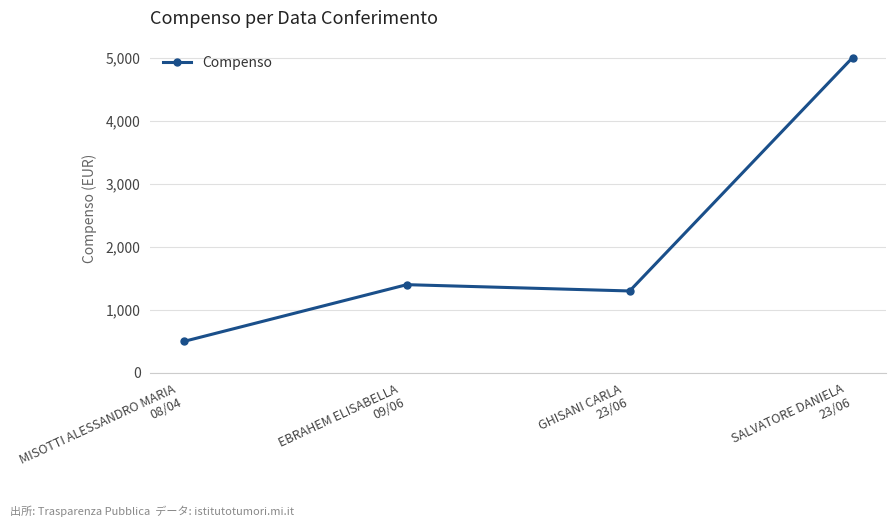

At which category does the chart reach its minimum across all series?

MISOTTI ALESSANDRO MARIA
08/04